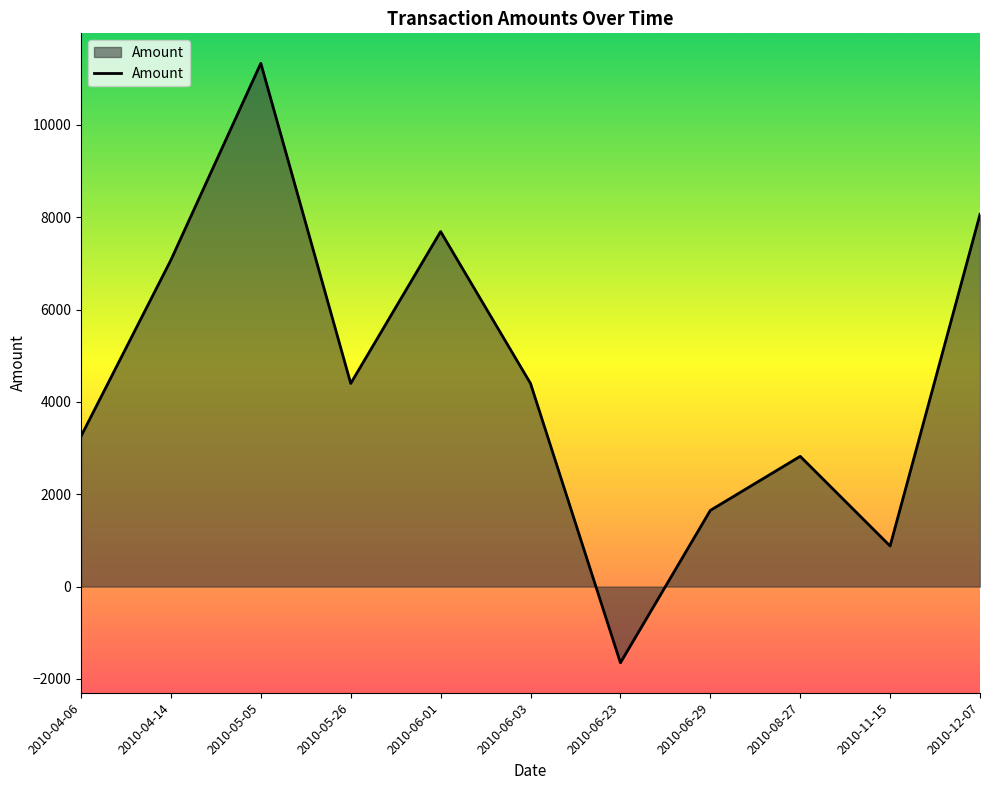

What is the difference between the values at 2010-06-23 and 2010-04-06?

4907.0